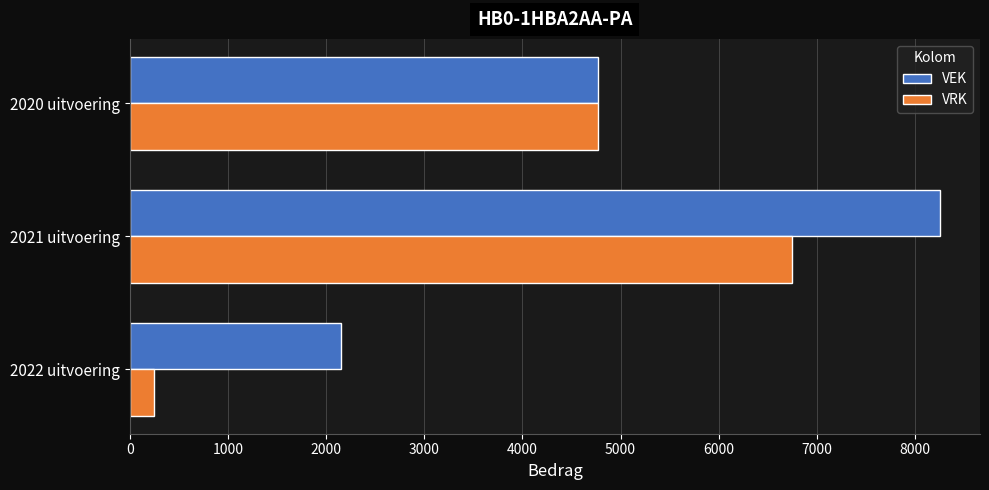

Which series has the widest spread of values?

VRK